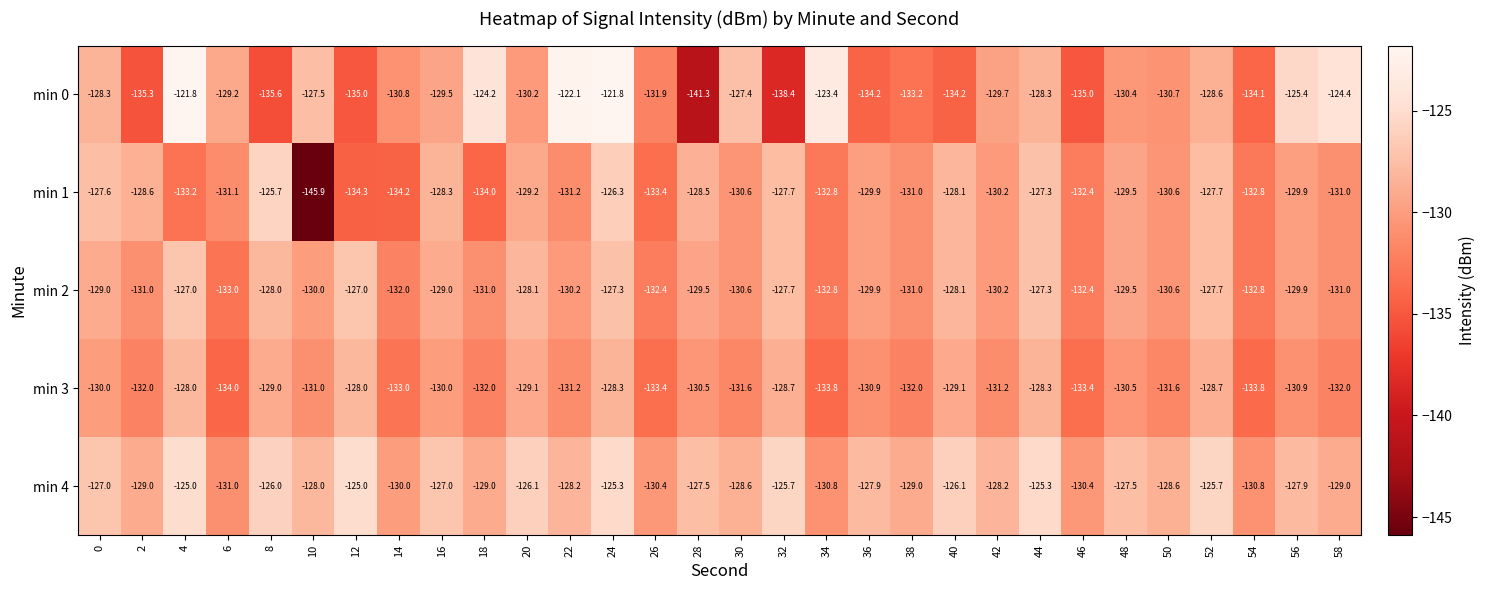

Which series has the widest spread of values?

min 1